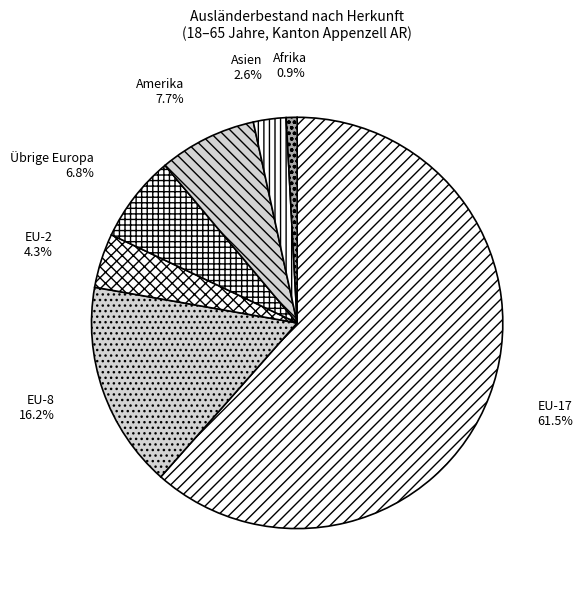

What is the smallest slice in the pie chart?

Afrika